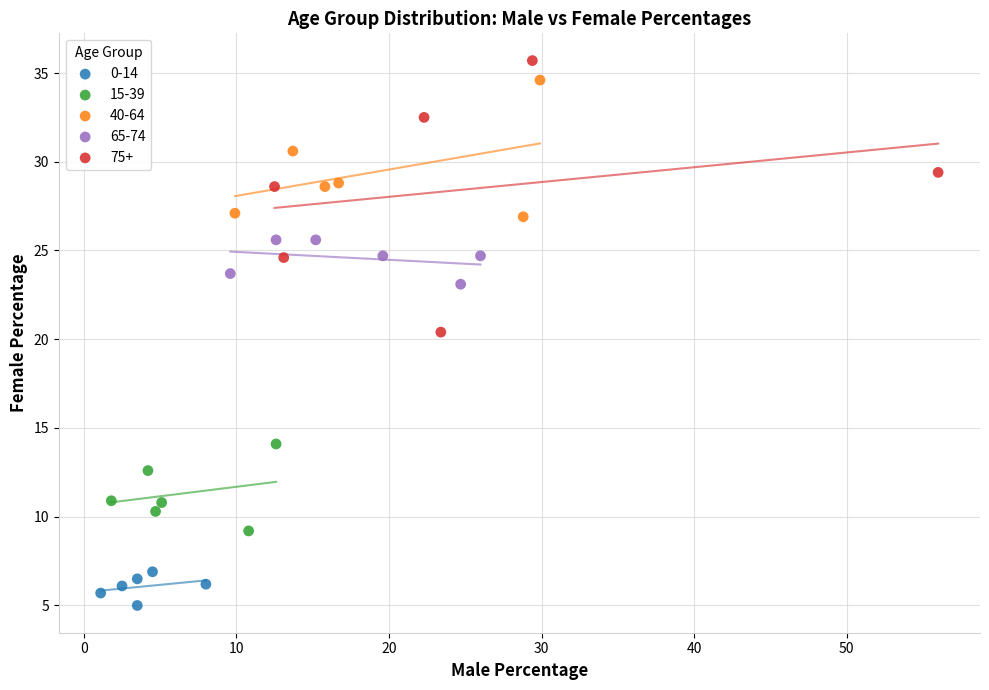

Which series reaches the minimum Y coordinate?

0-14